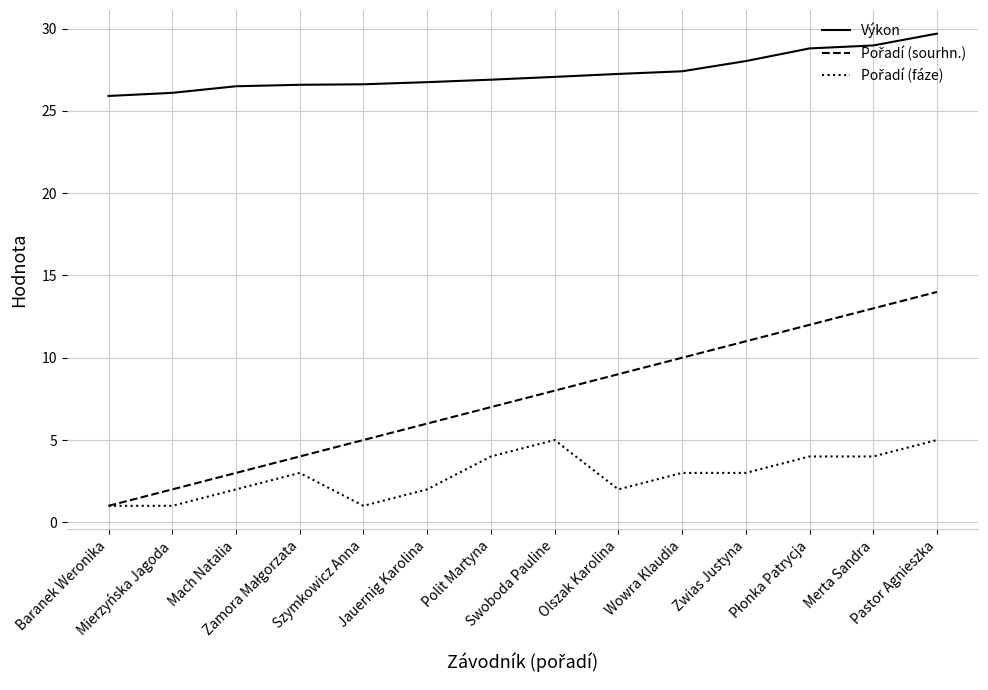

What position from the right is Mierzyńska Jagoda?

13